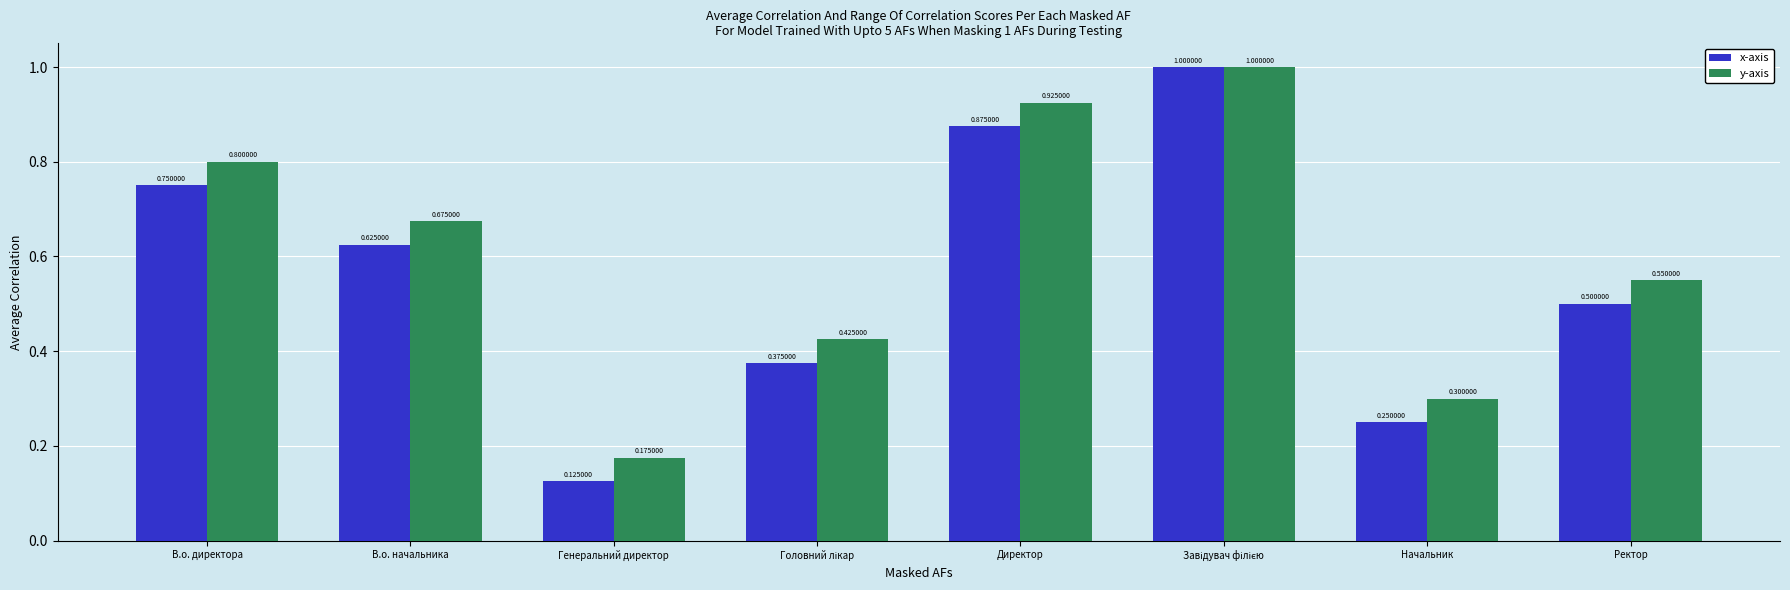

Which series has the widest spread of values?

x-axis